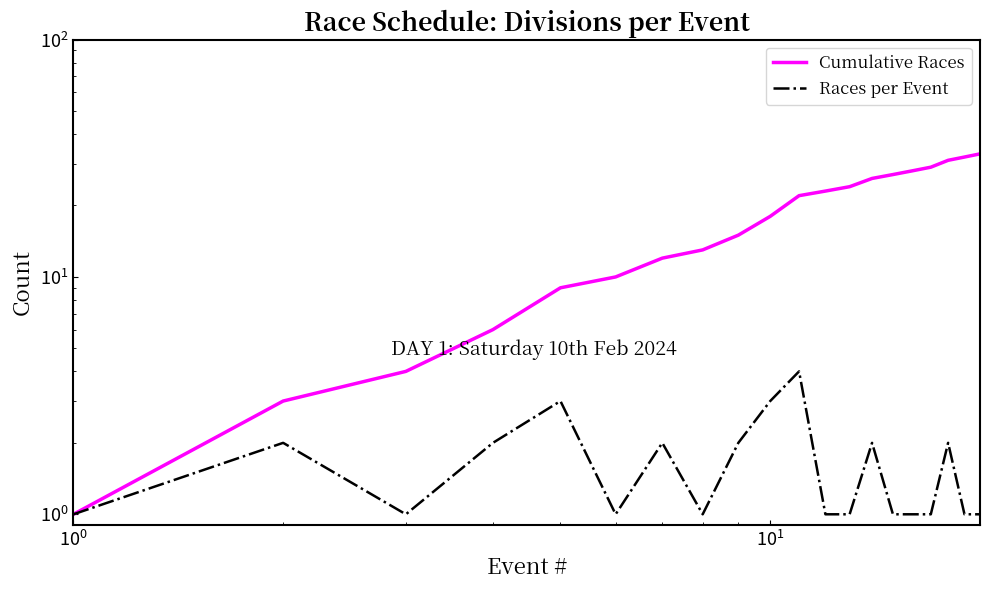

What is the sum of all Races per Event values?

33